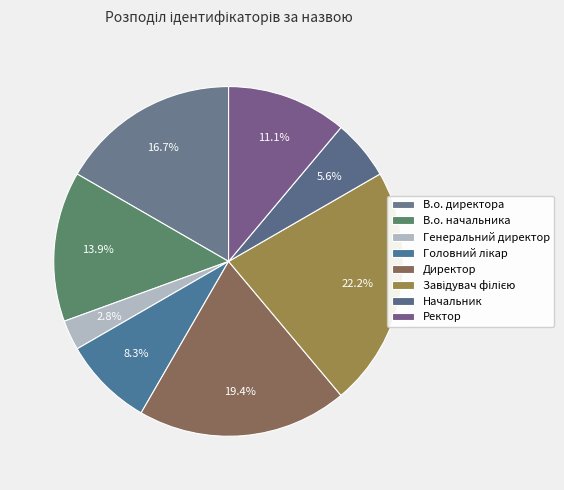

Between Генеральний директор and В.о. директора, which is larger?

В.о. директора